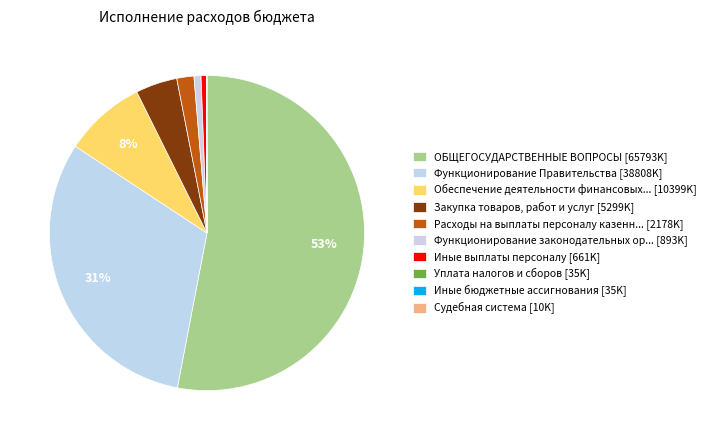

How many segments does this pie chart have?

10